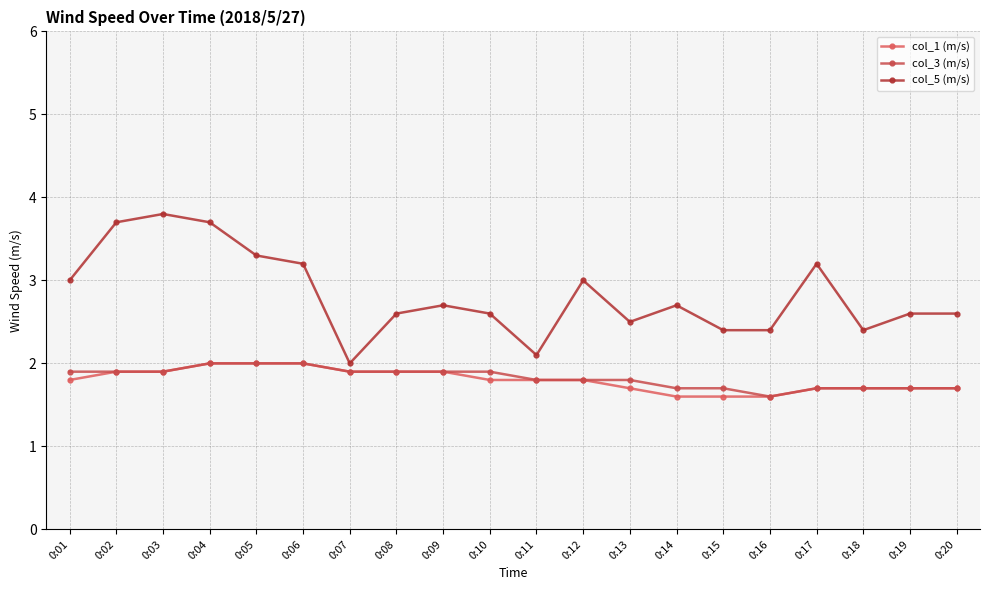

Does the chart have visible grid lines?

Yes